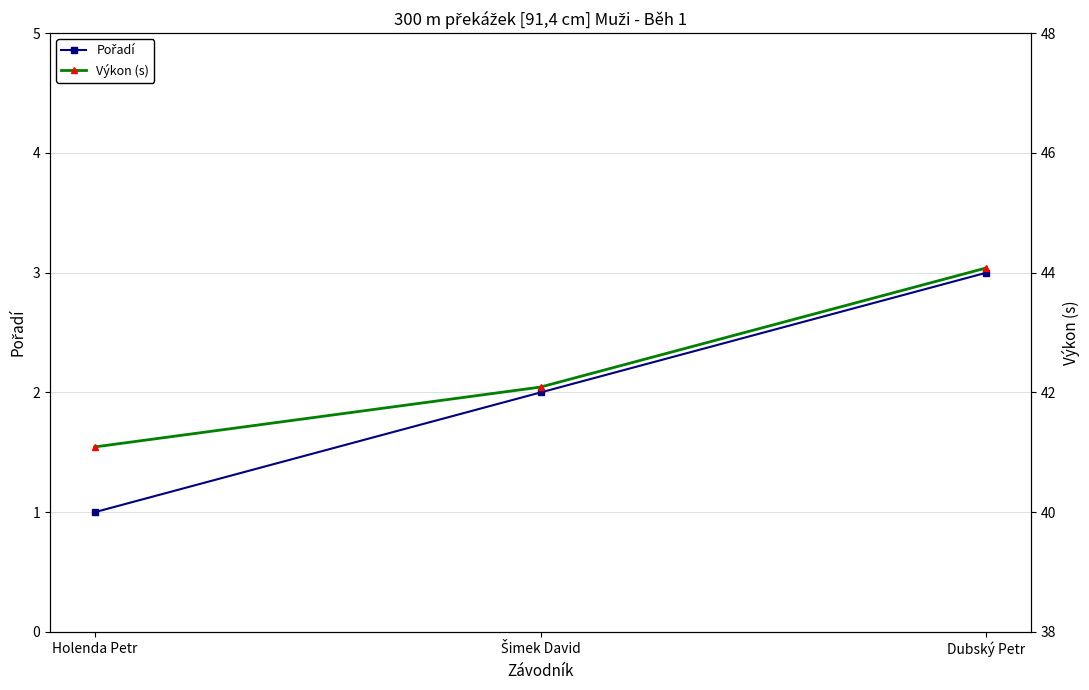

The value of Výkon (s) at Šimek David is 42.1. True or false?

True